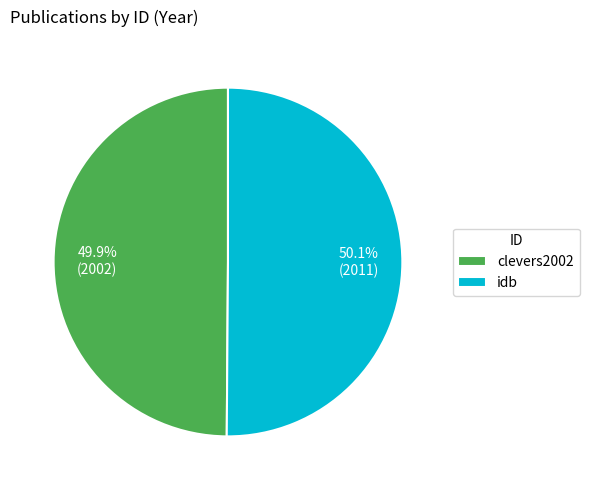

To the nearest percent, what percentage of the pie is clevers2002?

50%